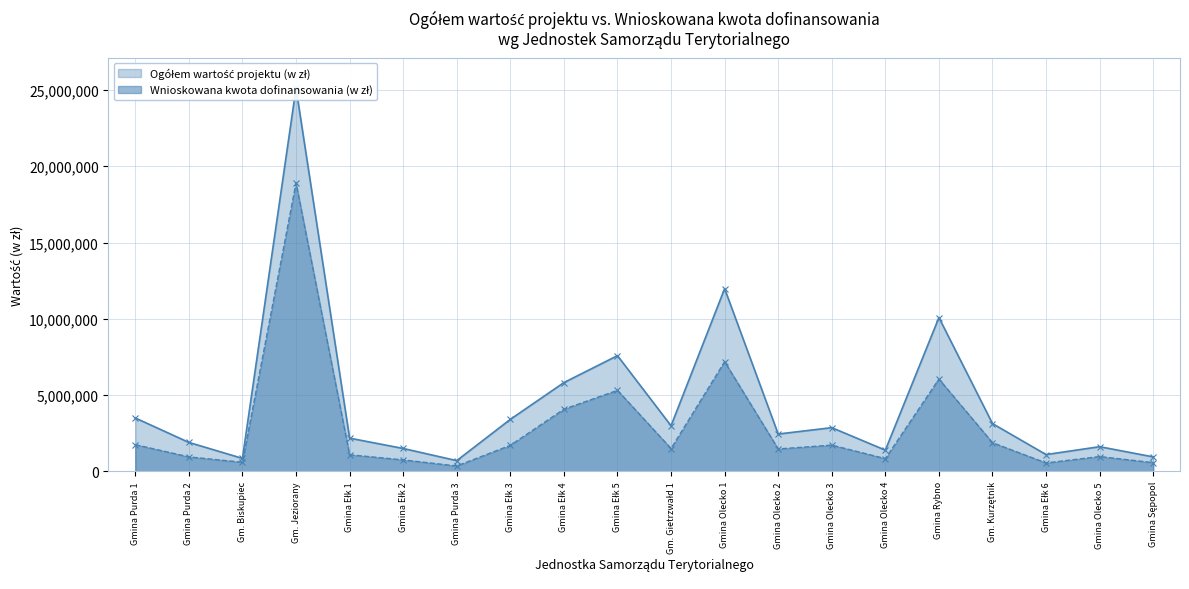

What are all the series names shown in the legend?

Ogółem wartość projektu (w zł), Wnioskowana kwota dofinansowania (w zł)